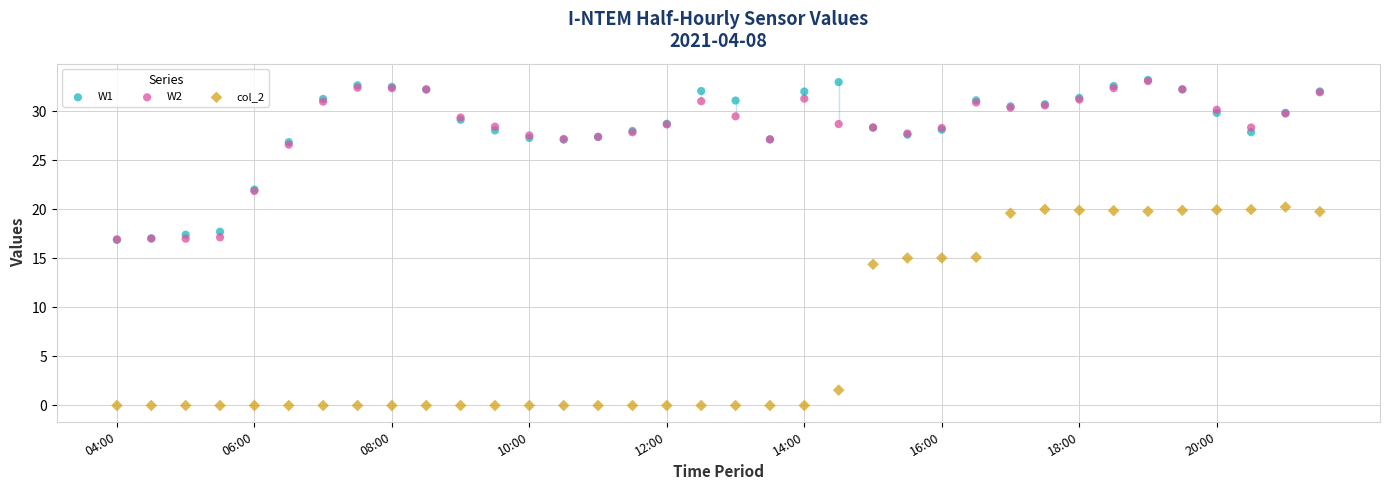

What are all the series names shown in the legend?

W1, W2, col_2